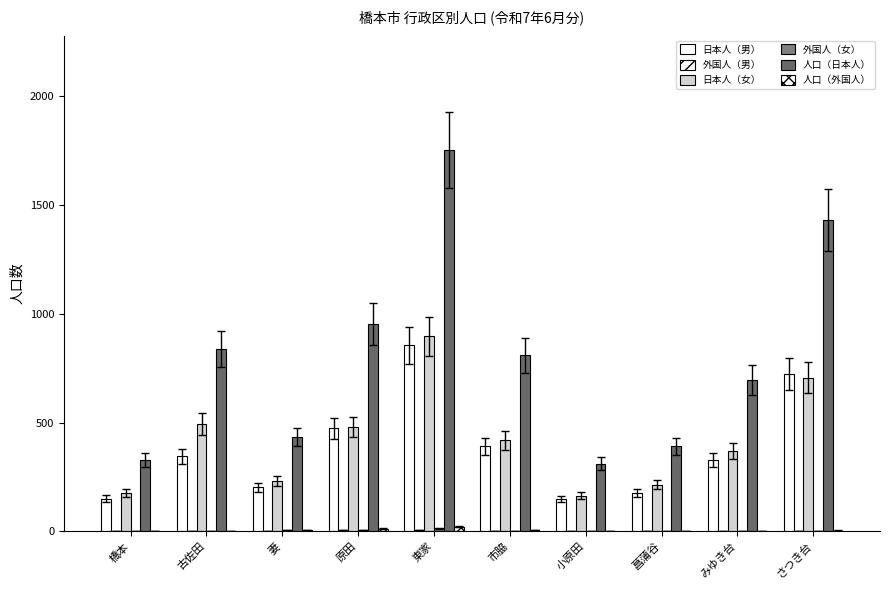

Reading left to right, what are all the values shown in this chart?

日本人（男）: 橋本=151	古佐田=346	妻=203	原田=473	東家=856	市脇=391	小原田=148	菖蒲谷=177	みゆき台=327	さつき台=723
外国人（男）: 橋本=0	古佐田=0	妻=1	原田=6	東家=8	市脇=3	小原田=1	菖蒲谷=0	みゆき台=2	さつき台=2
日本人（女）: 橋本=177	古佐田=493	妻=231	原田=480	東家=896	市脇=418	小原田=164	菖蒲谷=215	みゆき台=370	さつき台=707
外国人（女）: 橋本=1	古佐田=0	妻=7	原田=7	東家=14	市脇=3	小原田=1	菖蒲谷=0	みゆき台=0	さつき台=2
人口（日本人）: 橋本=328	古佐田=839	妻=434	原田=953	東家=1752	市脇=809	小原田=312	菖蒲谷=392	みゆき台=697	さつき台=1430
人口（外国人）: 橋本=1	古佐田=0	妻=8	原田=13	東家=22	市脇=6	小原田=2	菖蒲谷=0	みゆき台=2	さつき台=4